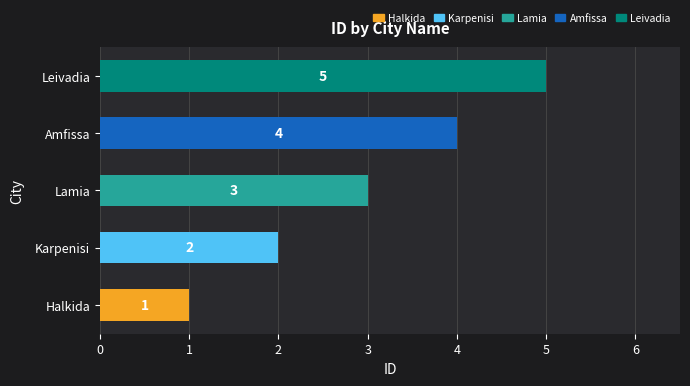

Which label corresponds to the largest value in the chart?

Leivadia